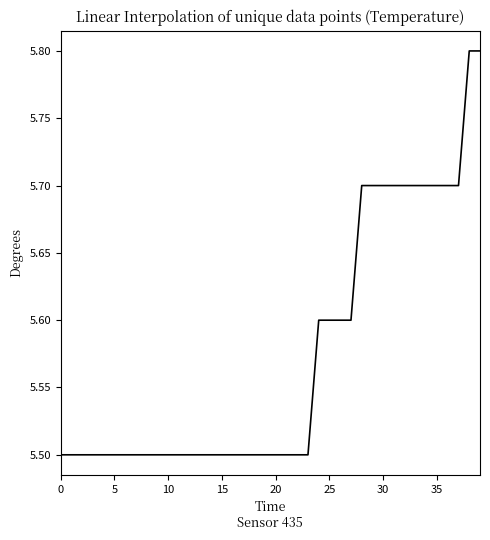

What is the maximum value shown in the chart?

5.8